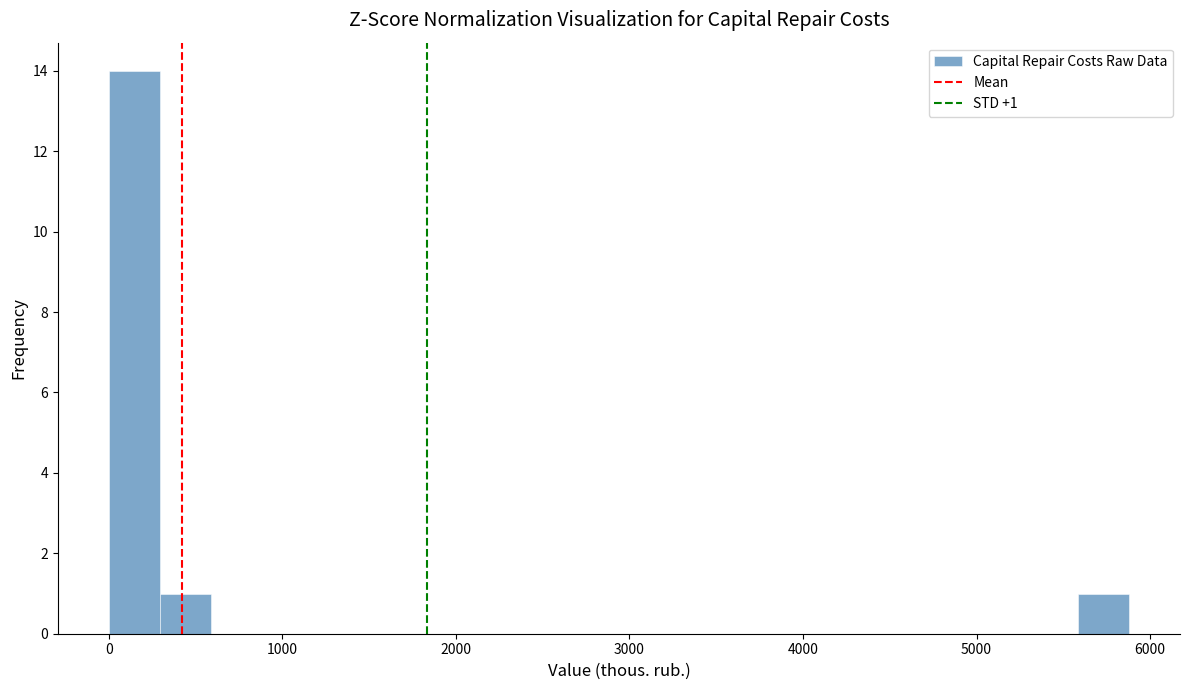

Read against the x-axis, roughly where is the centre of the tallest bar?

100